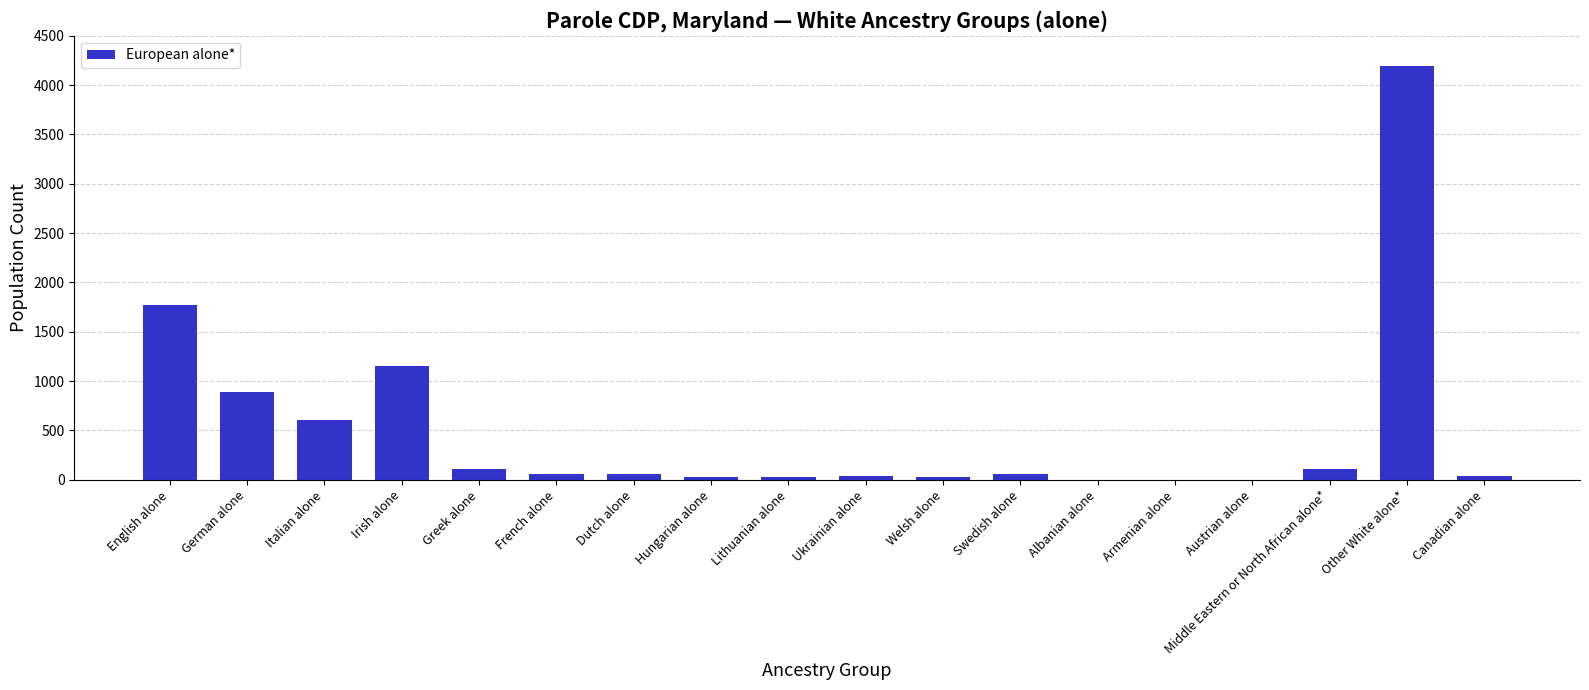

What is the sum of all values?

9172